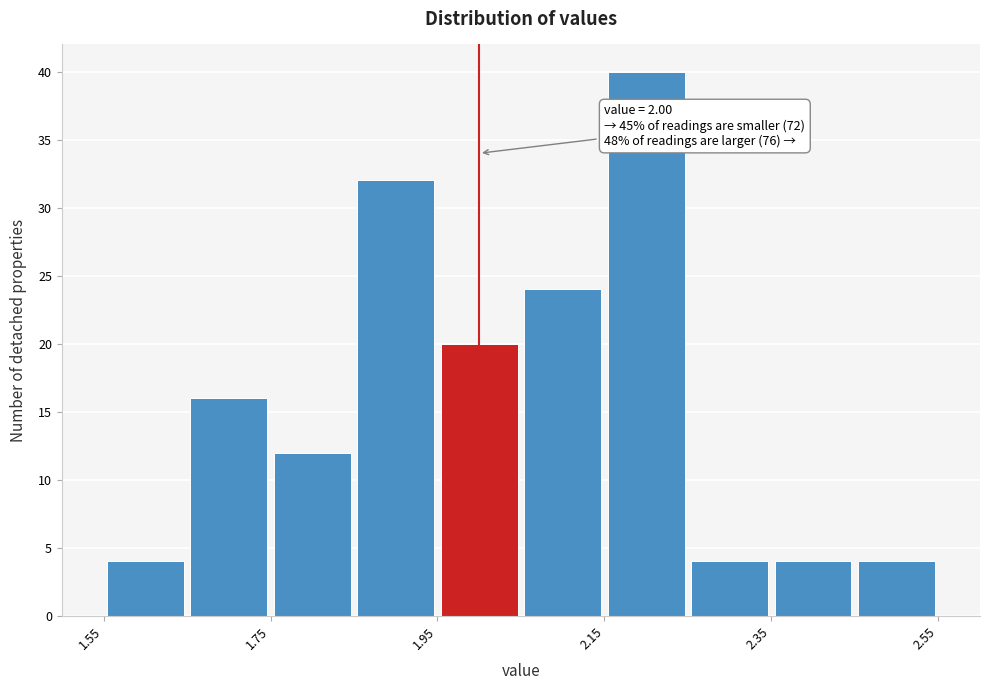

Over which range of the x-axis is the bar tallest?

2.15 to 2.25